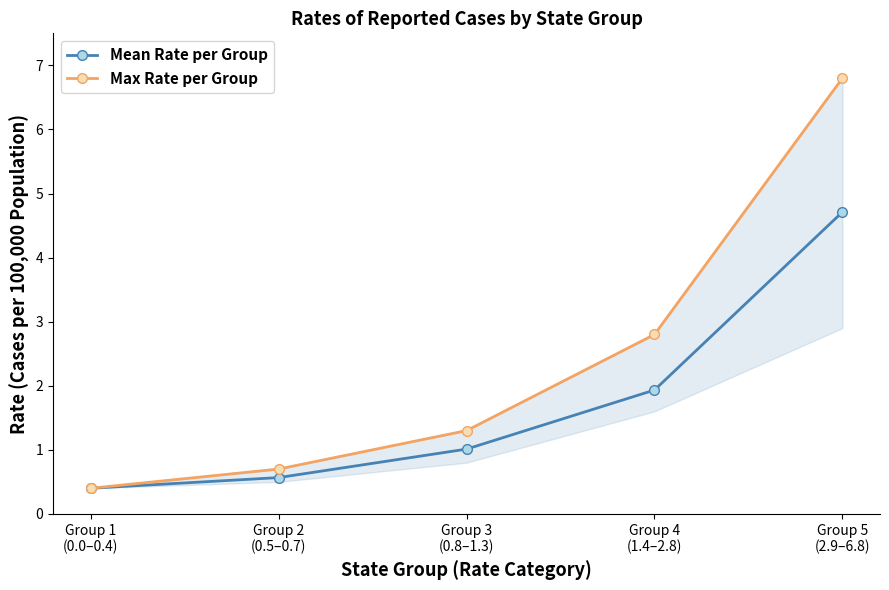

What are all the series names shown in the legend?

Mean Rate per Group, Max Rate per Group